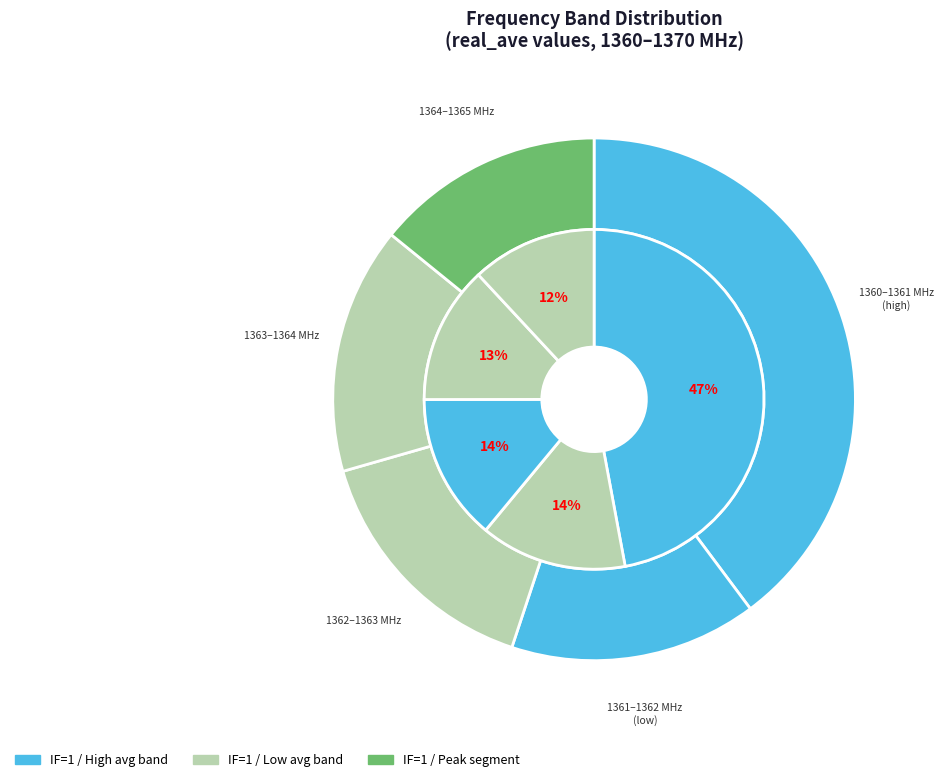

What is the ratio of the value at 1361.75 to the value at 1360.25?

1.0